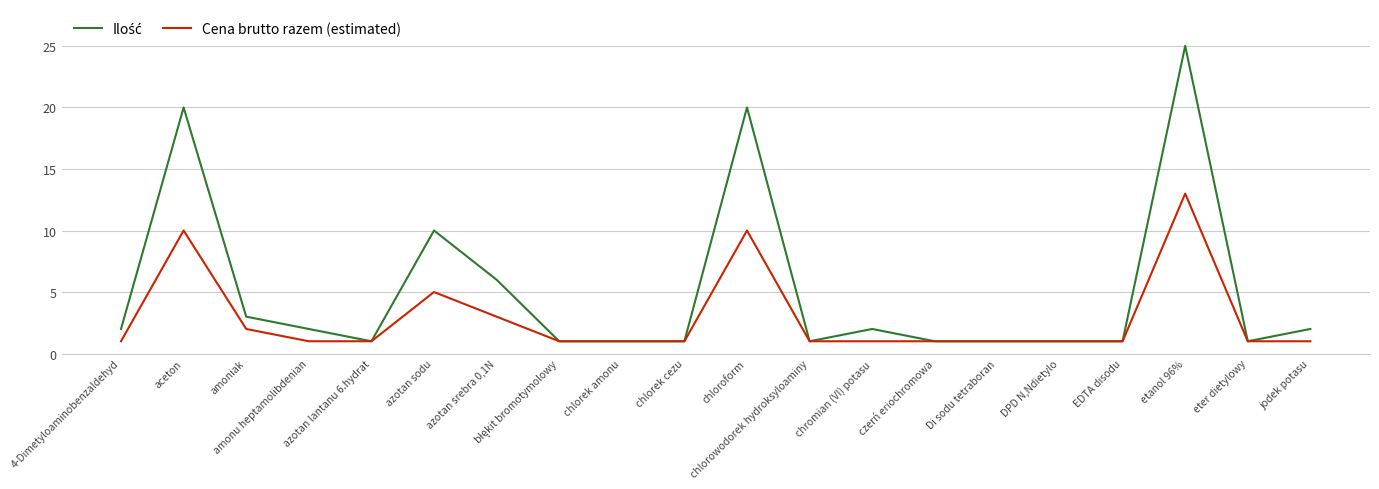

Is it true that Cena brutto razem (estimated) equals 13 at etanol 96%?

True